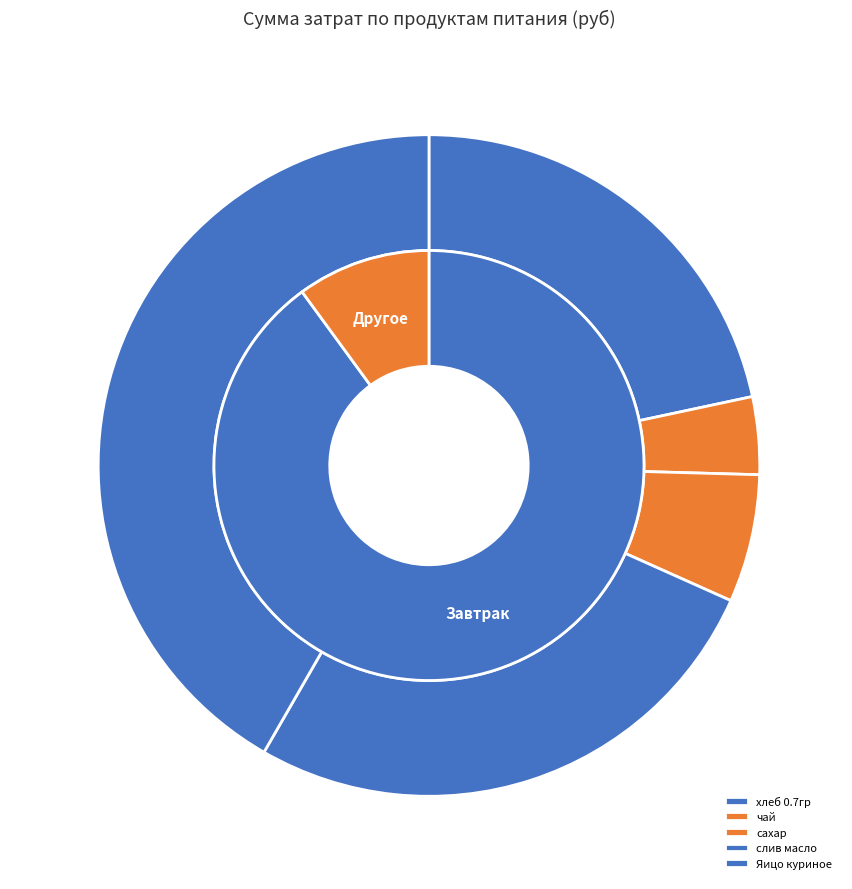

What is the ratio of the value at чай to the value at Яицо куриное?

0.1